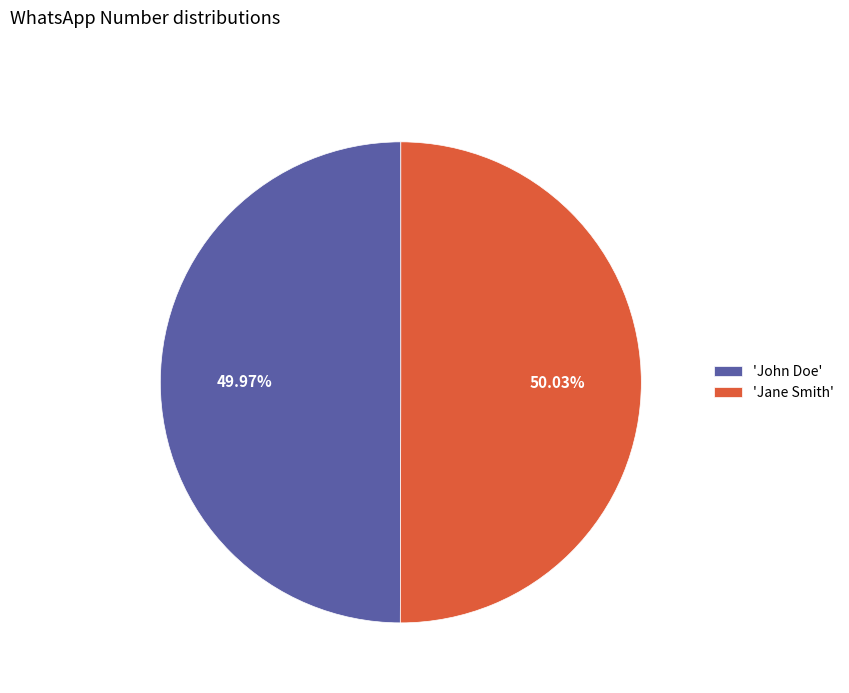

What is the ratio of the value at 'John Doe' to the value at 'Jane Smith'?

1.0